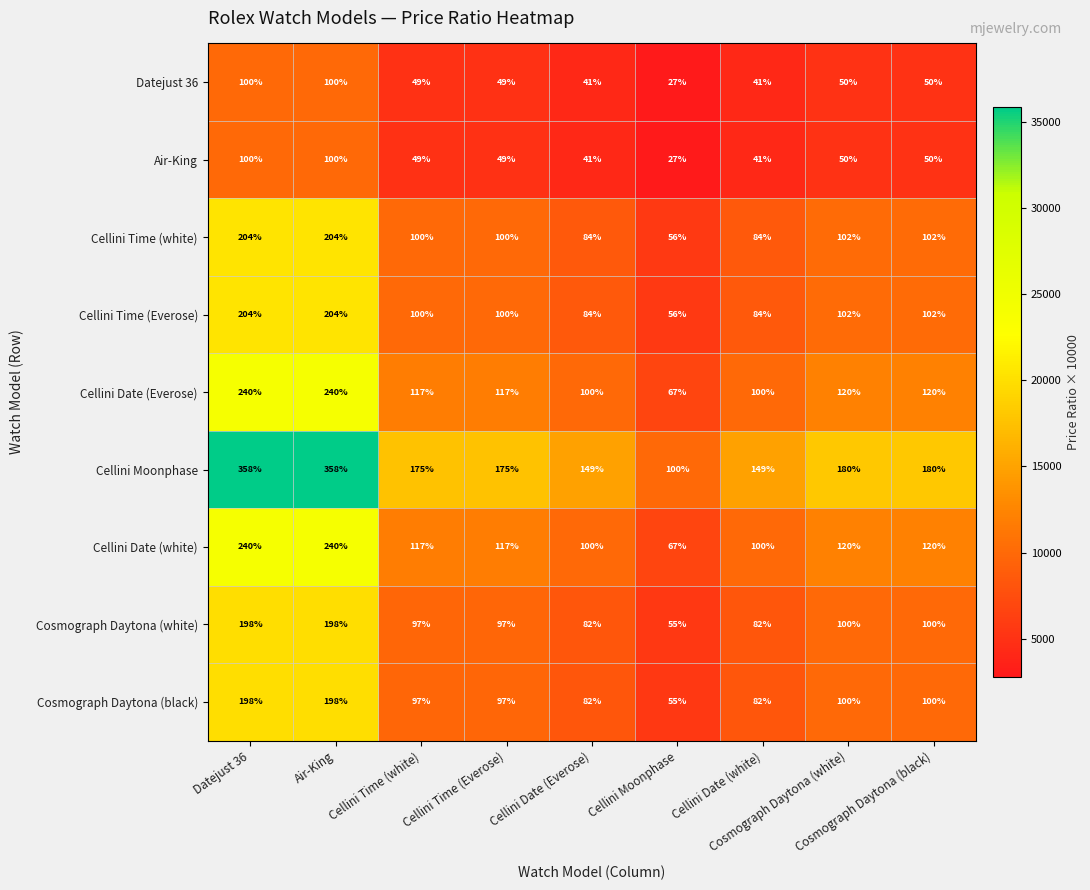

What is the smallest value displayed?

27